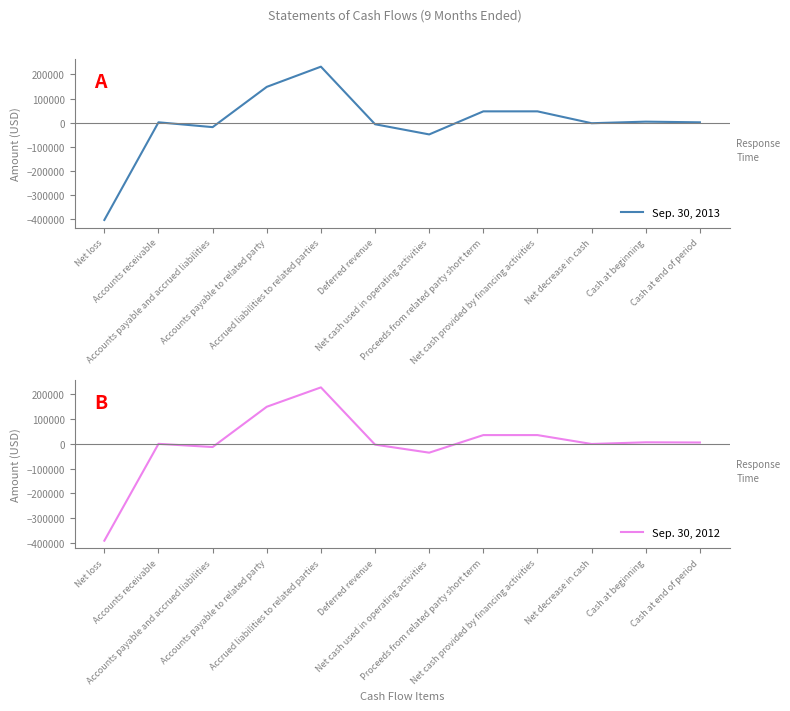

True or false: Sep. 30, 2013 has more than 2 points higher than both neighbors.

True